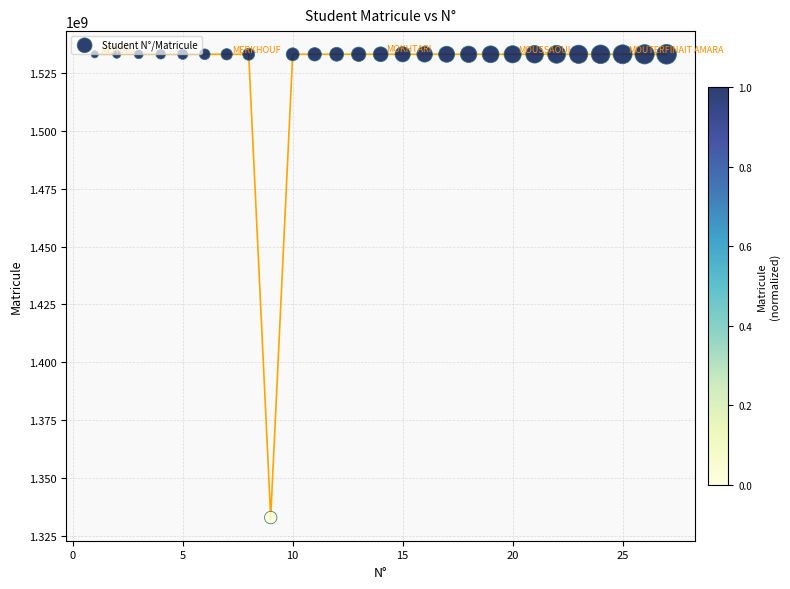

What is the range of X values (max minus min)?

26